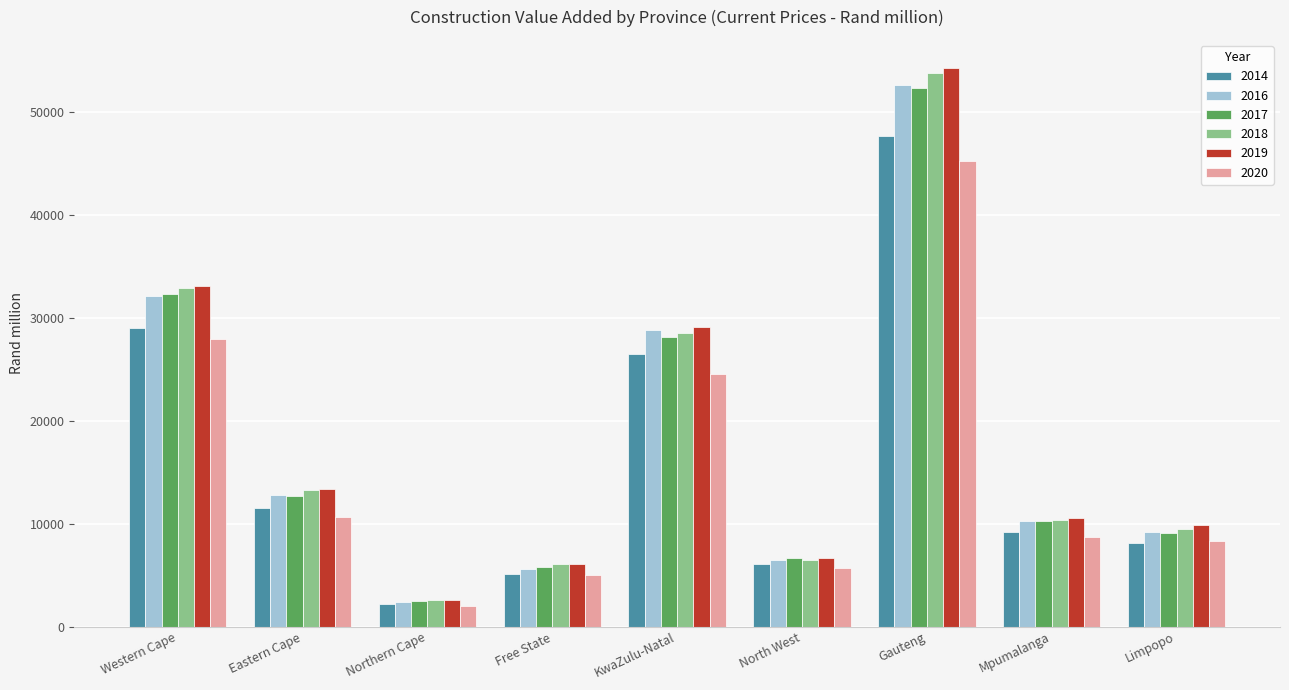

What is the difference between the highest and lowest values at Northern Cape?

570.3